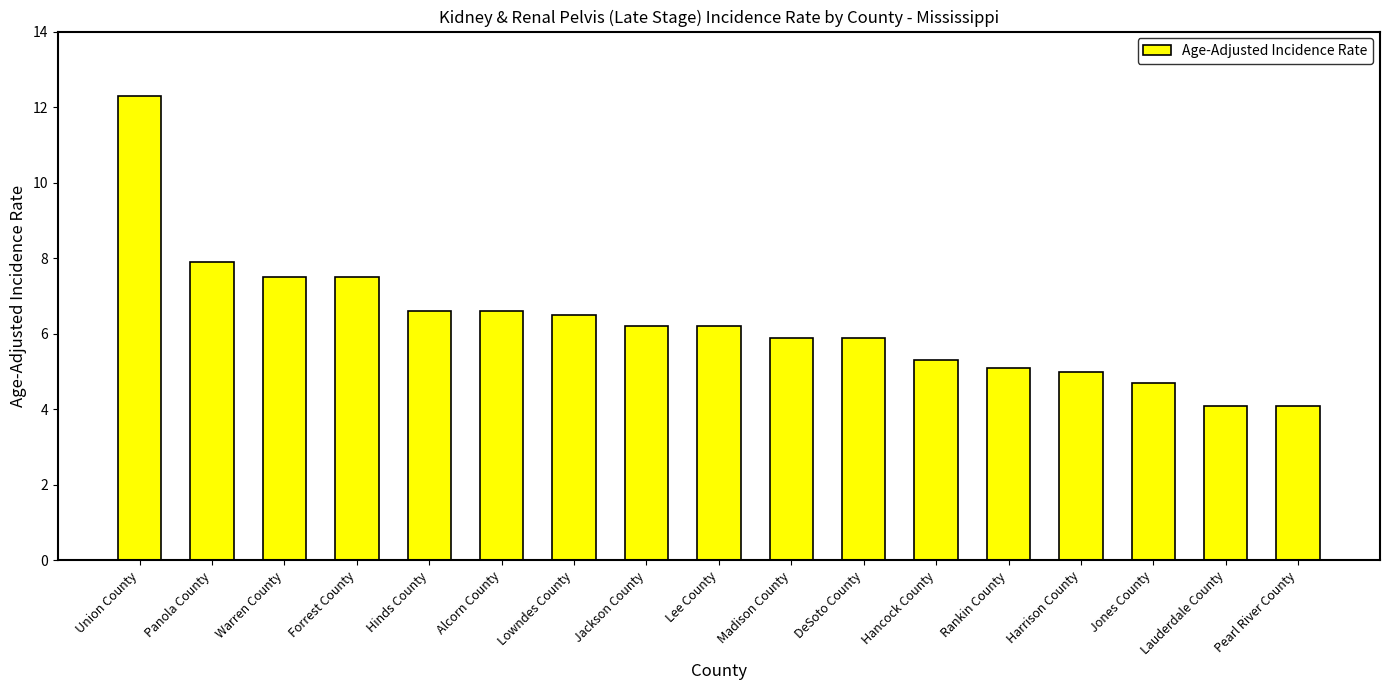

What is the difference between the maximum and minimum values?

8.2